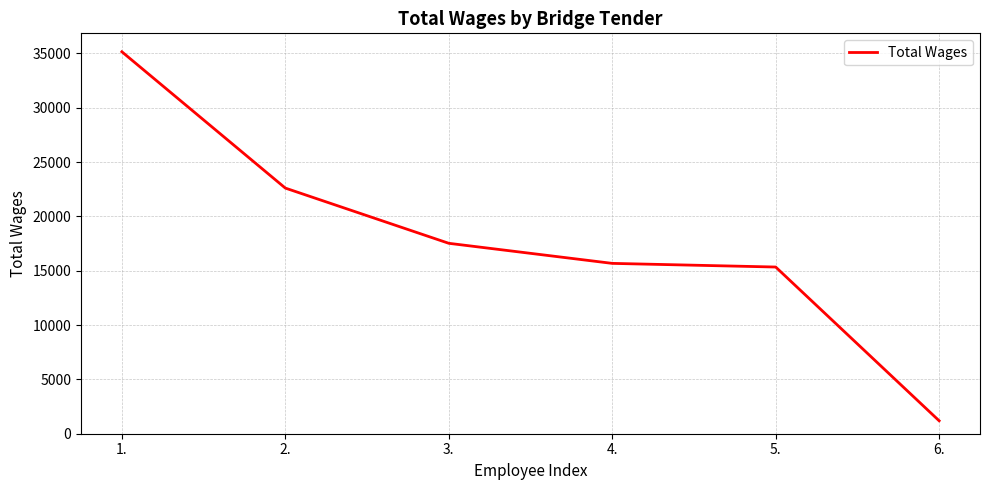

What is the change in value from 1. to 3.?

-17629